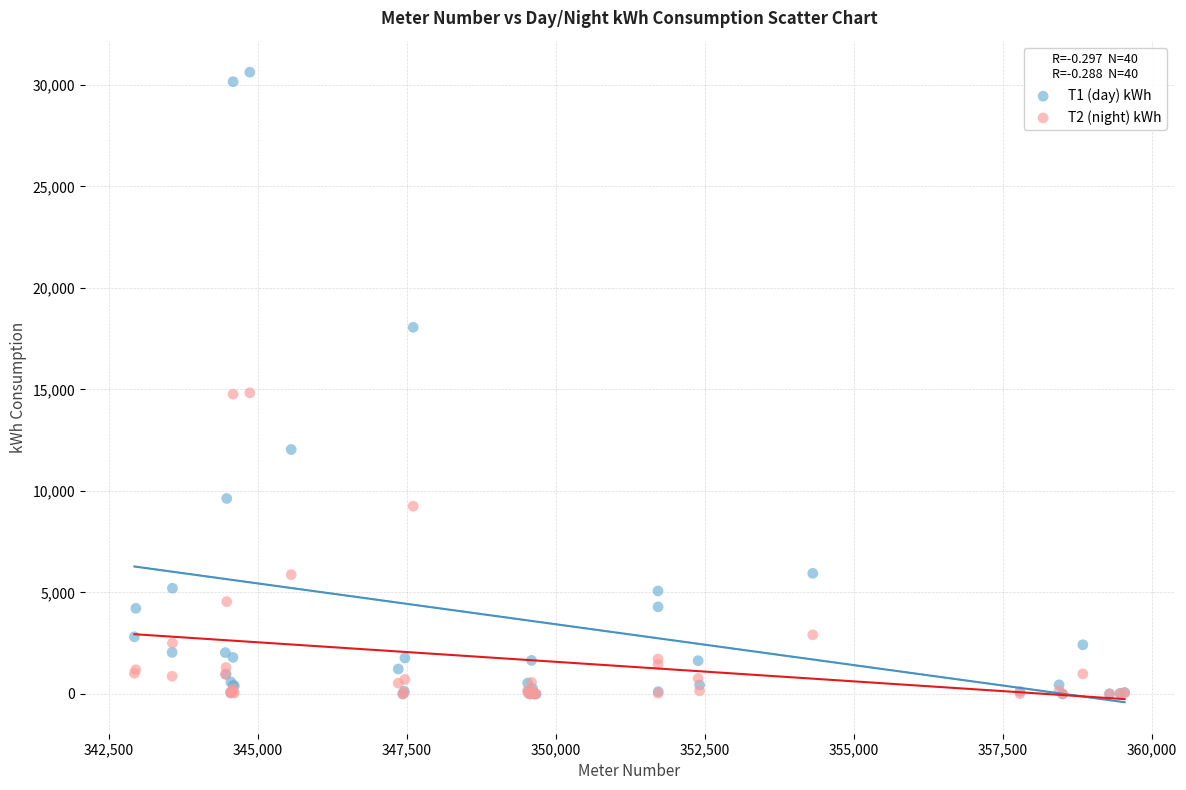

What are all the series names shown in the legend?

T1 (day) kWh, T2 (night) kWh